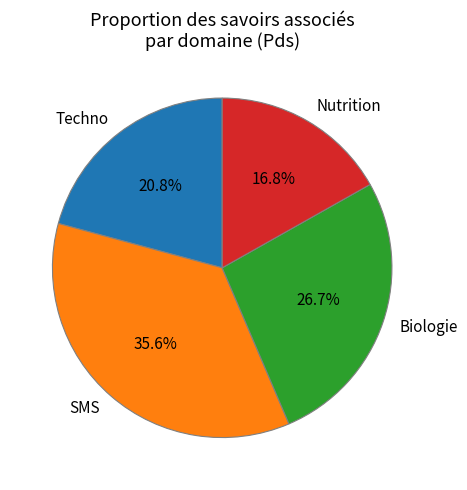

What is the smallest slice in the pie chart?

Nutrition